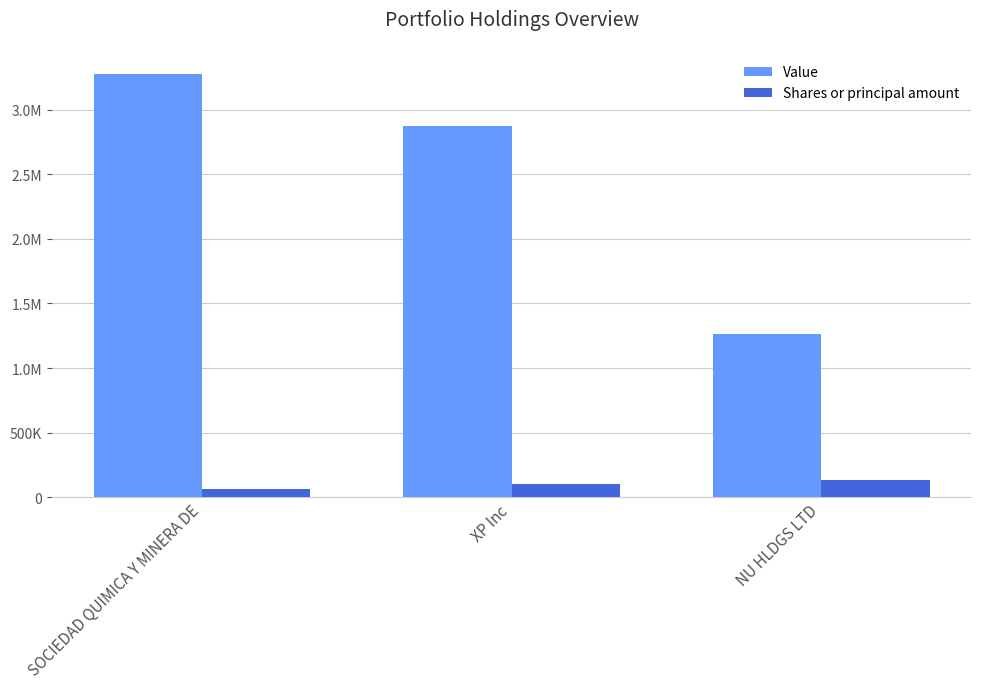

Between SOCIEDAD QUIMICA Y MINERA DE and NU HLDGS LTD, which is larger?

SOCIEDAD QUIMICA Y MINERA DE